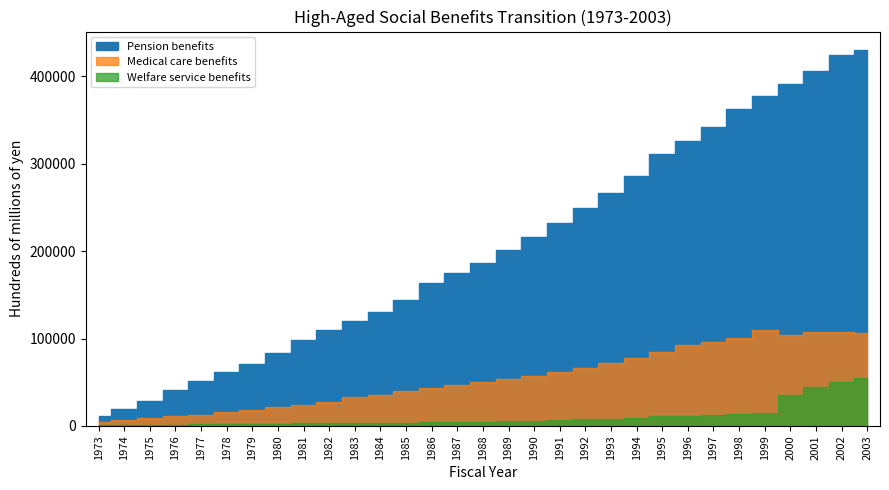

True or false: Medical care benefits and Welfare service benefits intersect in this chart.

False